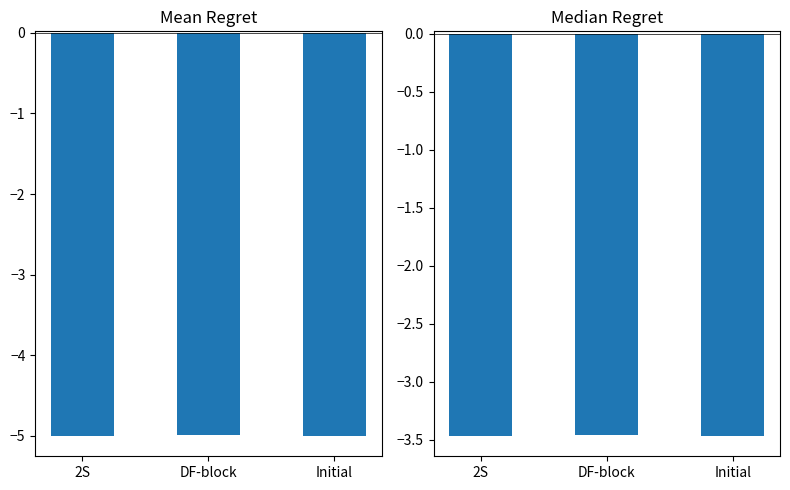

What is the sum of the Median(R) values at 2S and Initial?

-6.9